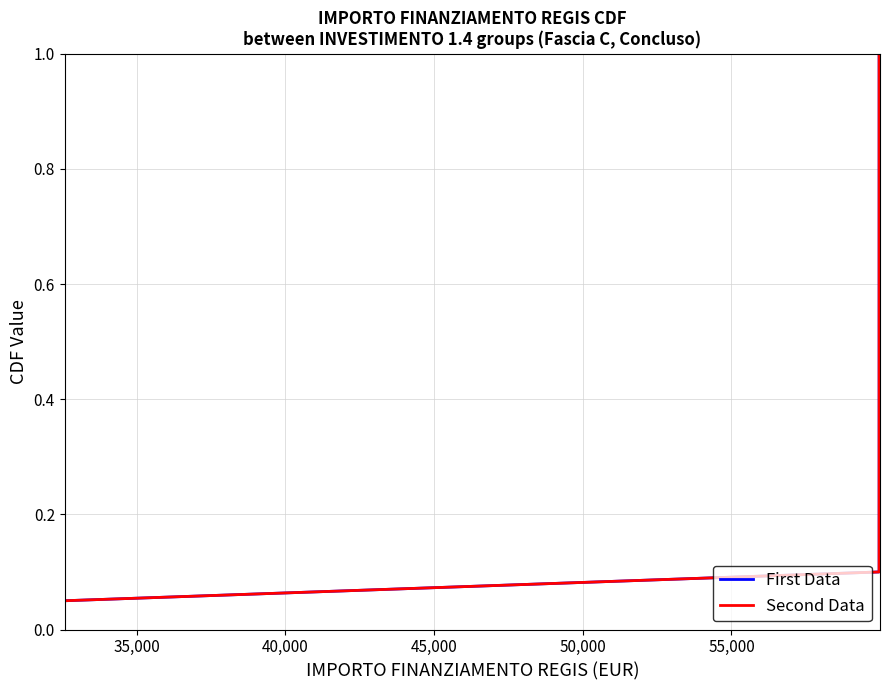

What is the value of the Second Data point at the 18th from the left?

0.9